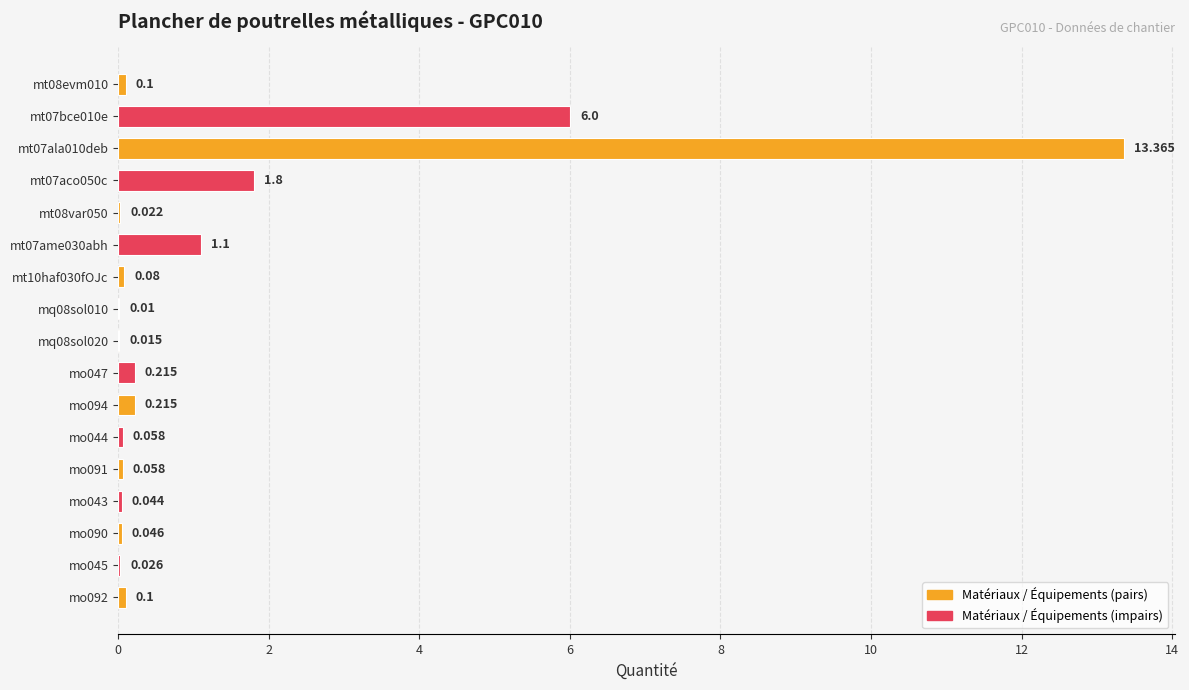

What is the greatest value displayed?

13.4